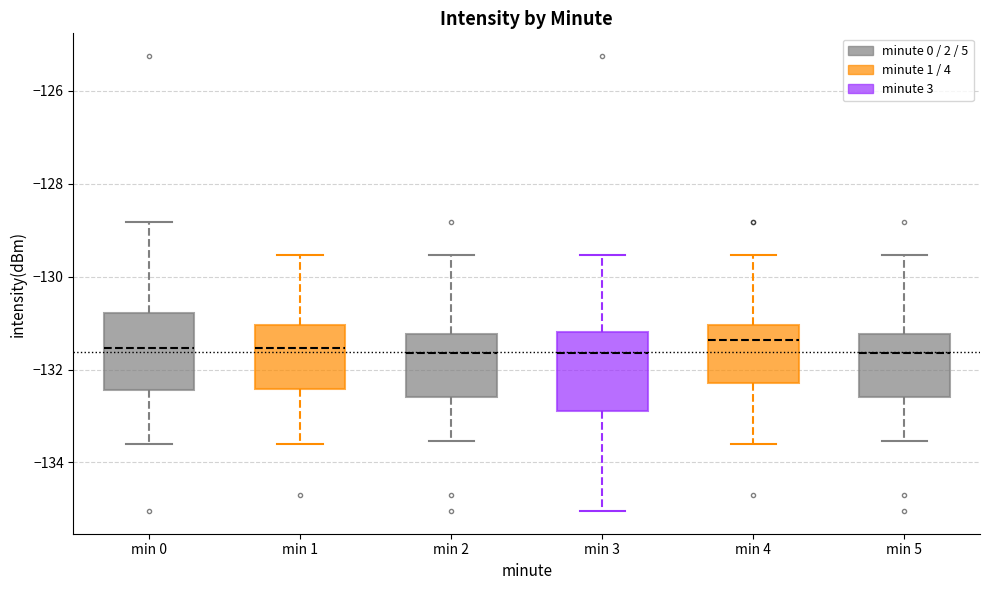

Where does the upper whisker of the box for min 2 end on the y-axis? The values are not printed on the chart, so give them approximately, as read against the axis.

-129.6